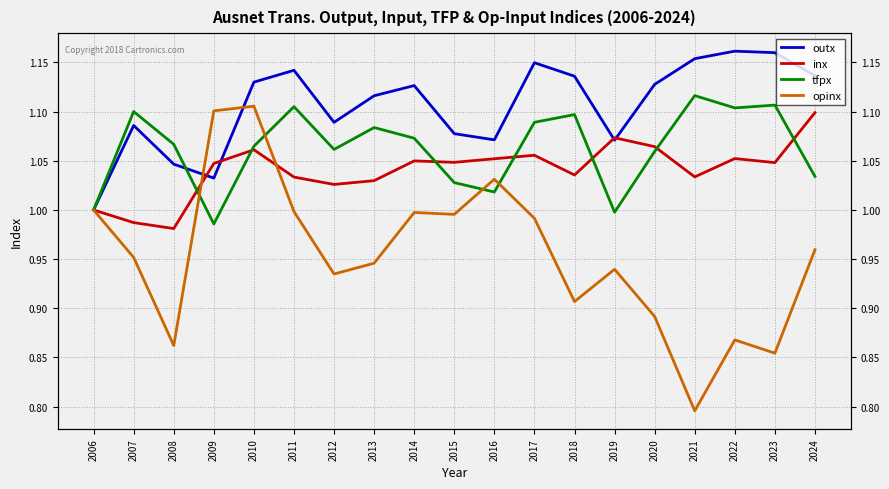

What is the minimum value shown in the chart?

0.8